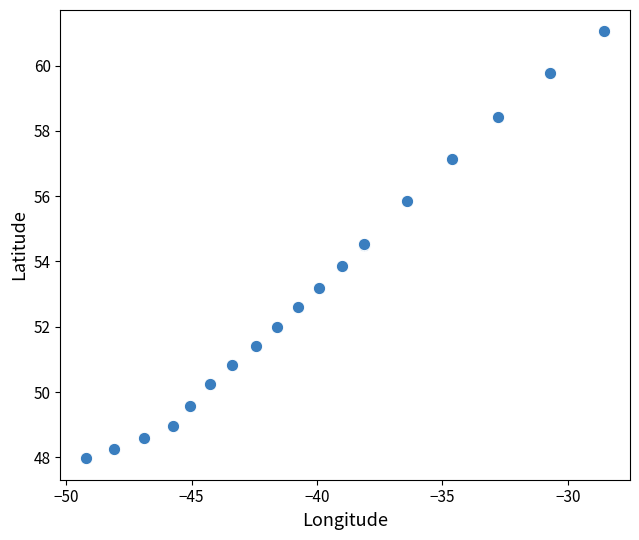

What Y value in the scatter plot is closest to 54?

53.9